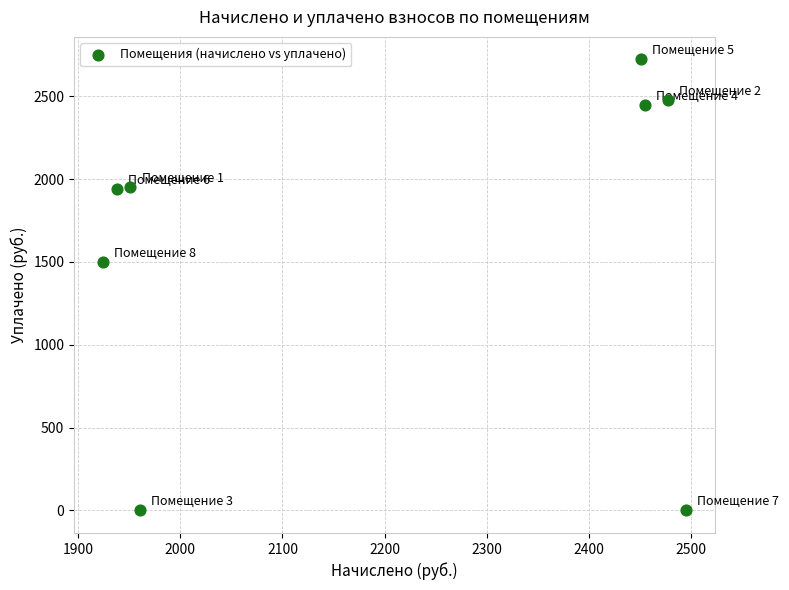

What Y value in the scatter plot is closest to 1361?

1496.9